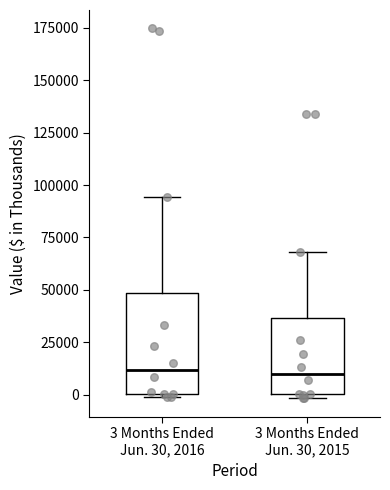

Reading left to right, read every box against the y-axis: the position of its median line, the range the box covers, and the ends of its whiskers. The values are not printed on the chart, so give them approximately, as read against the axis.

3 Months Ended Jun. 30, 2016: median 10000, box 0 to 50000, whiskers 0 (just below the box's lower edge) to 95000
3 Months Ended Jun. 30, 2015: median 10000, box 0 to 35000, whiskers 0 (just below the box's lower edge) to 70000